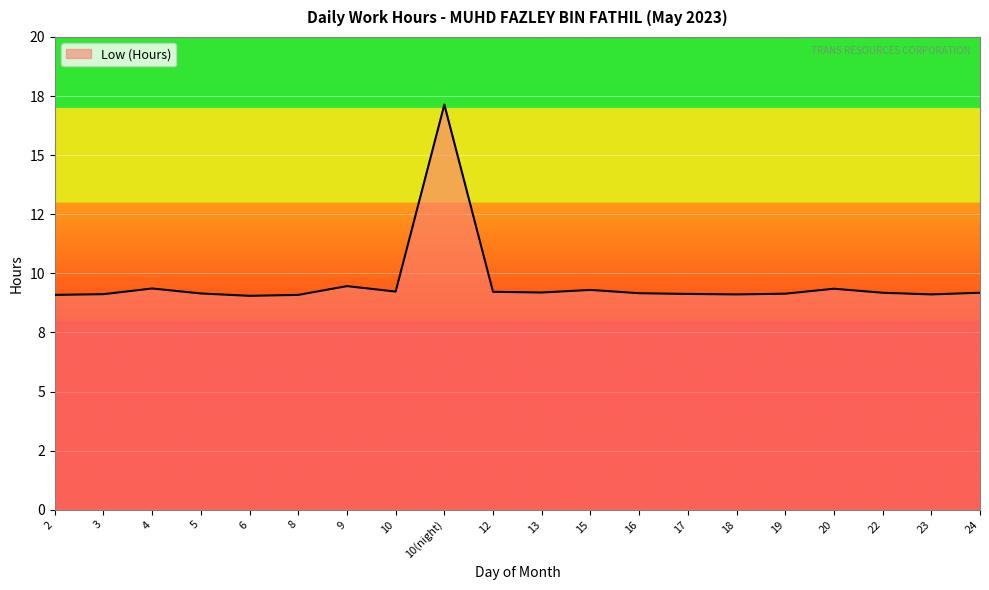

What is the maximum value shown in the chart?

17.1